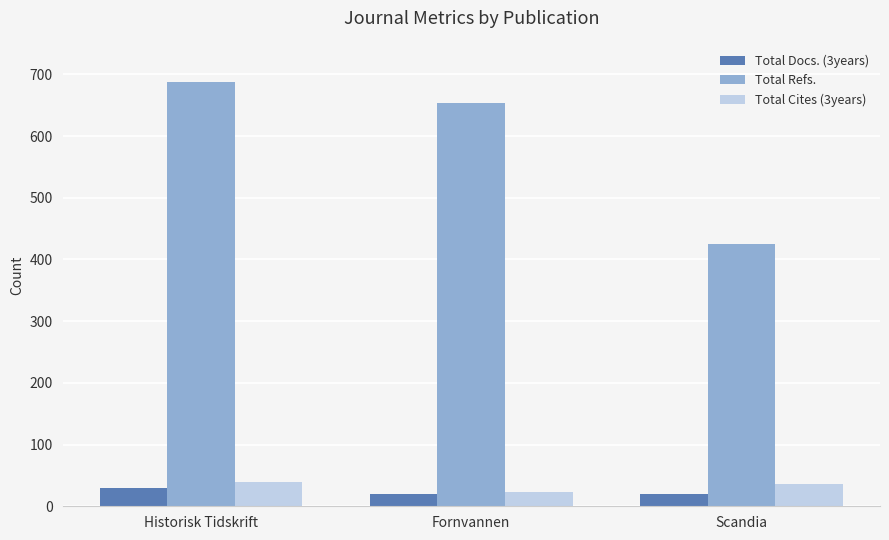

How many groups of bars are there?

3